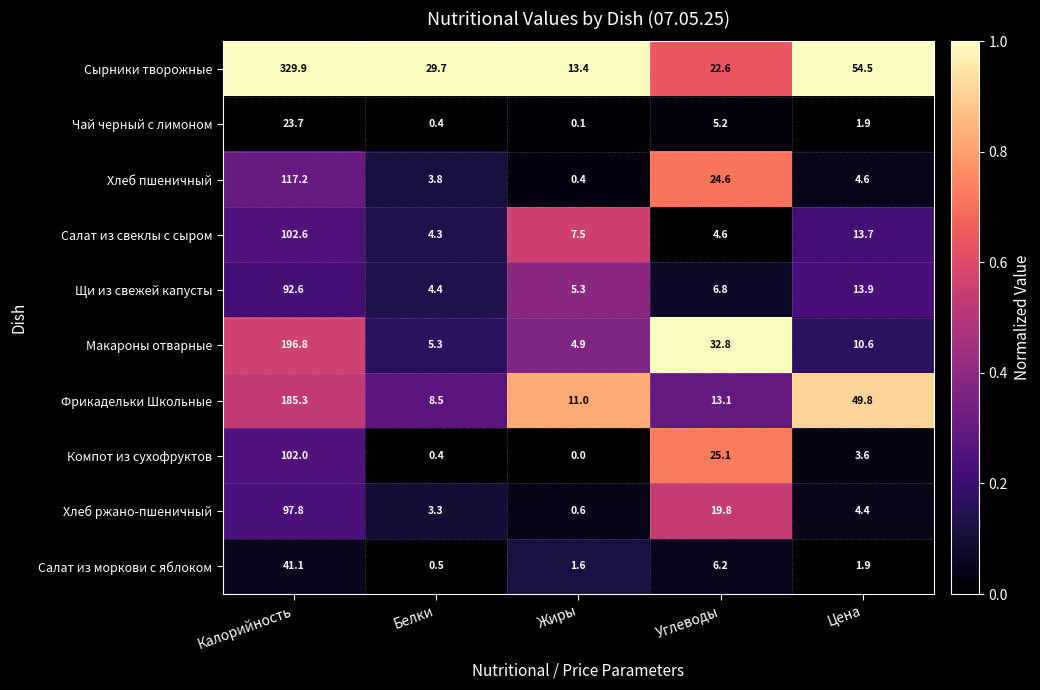

What is the total value across all series at Цена?

158.9